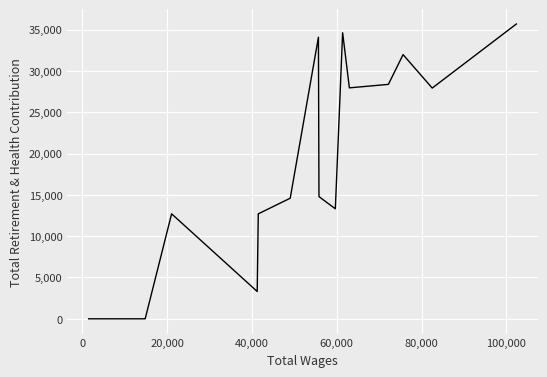

Is it true that the value at 21 is -13285?

False